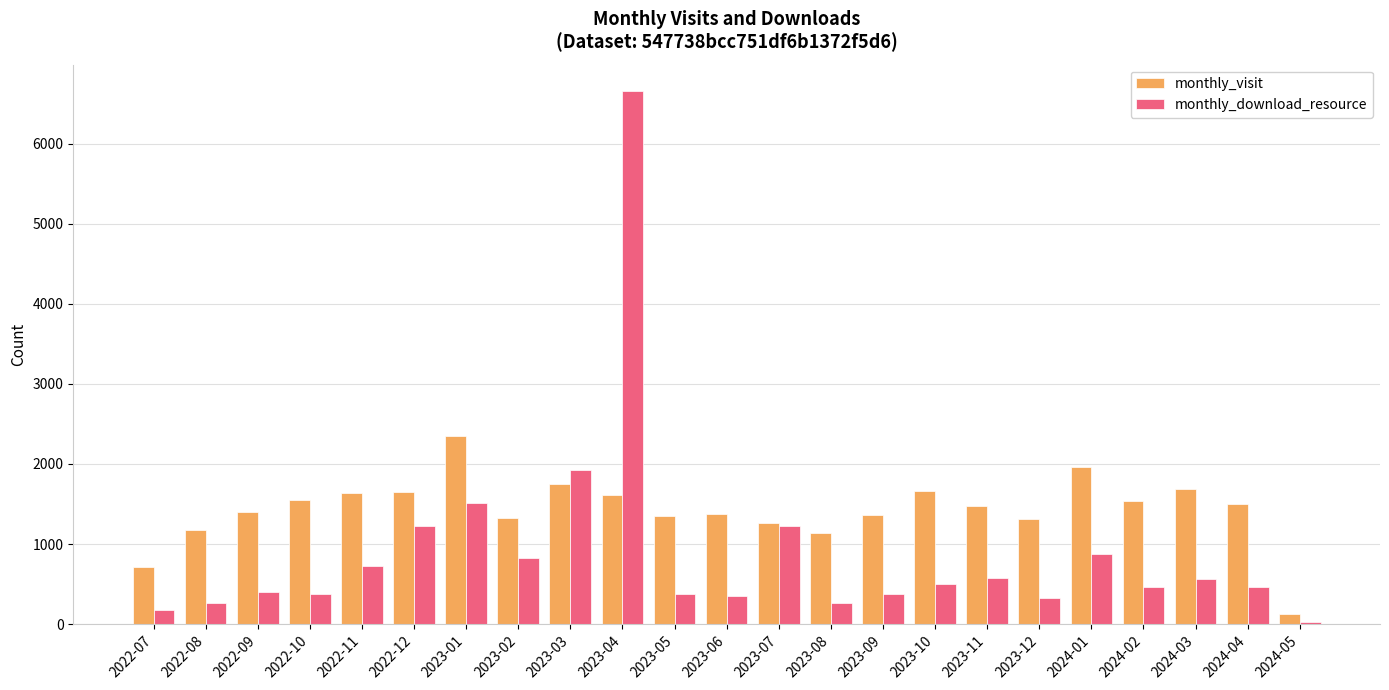

How many bars are there in each group?

2